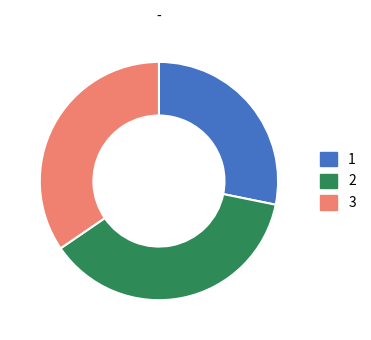

Count the number of slices in the pie.

3